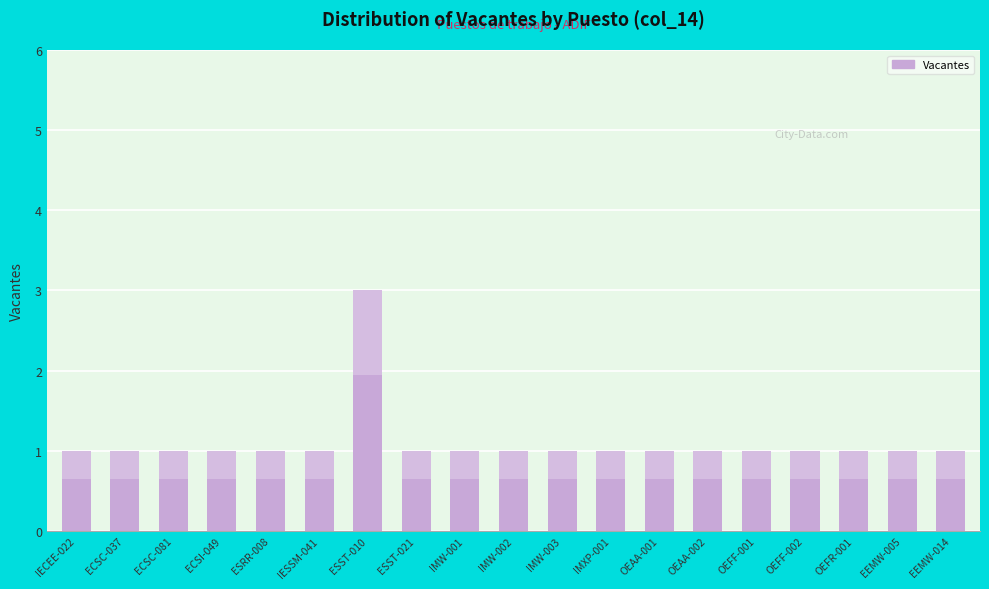

What is the value of the 5th bar from the left?

1